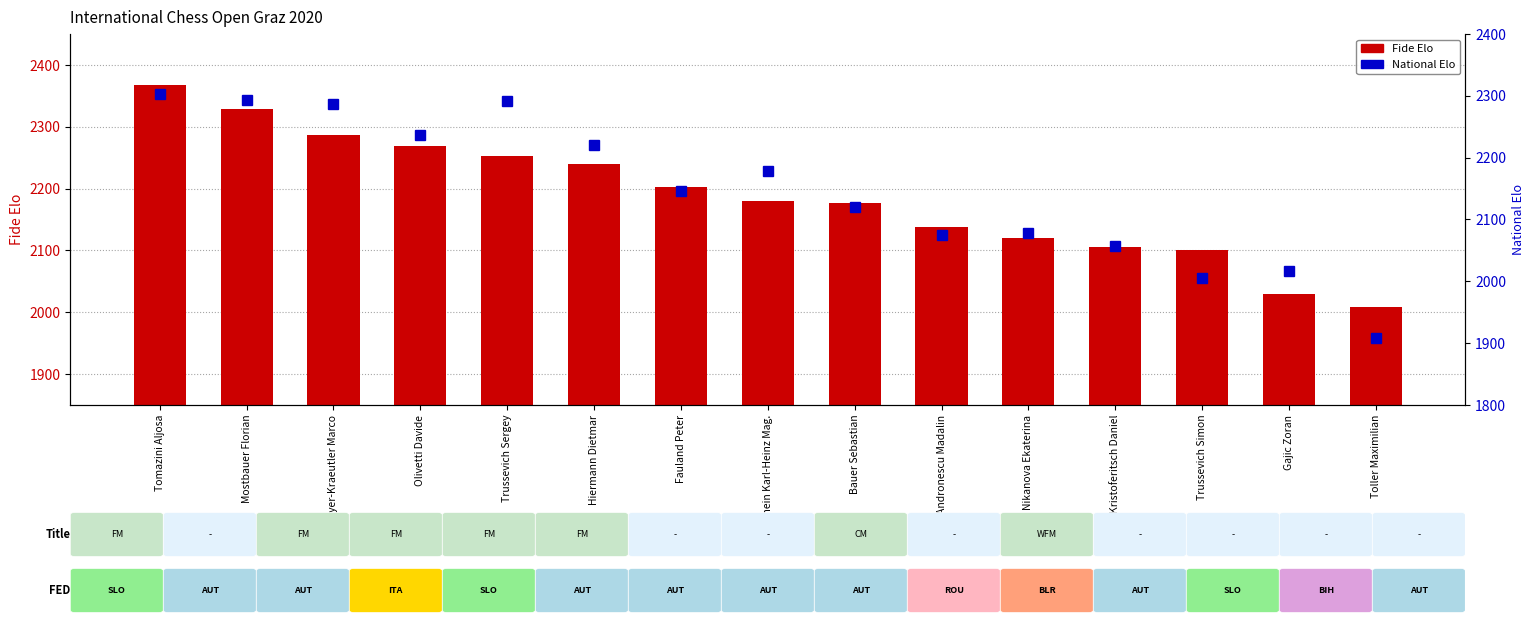

What is the approximate value of National Elo at Trussevich Sergey?

2292